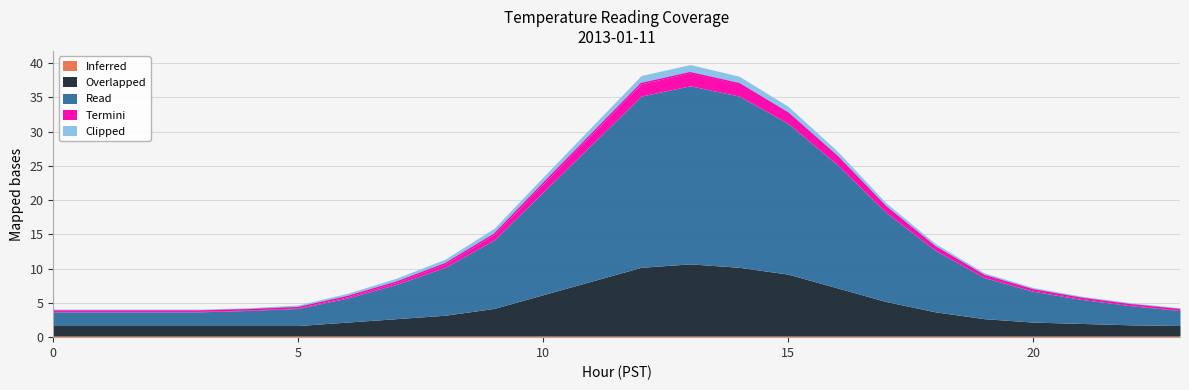

What are all the series names shown in the legend?

Inferred, Overlapped, Read, Termini, Clipped